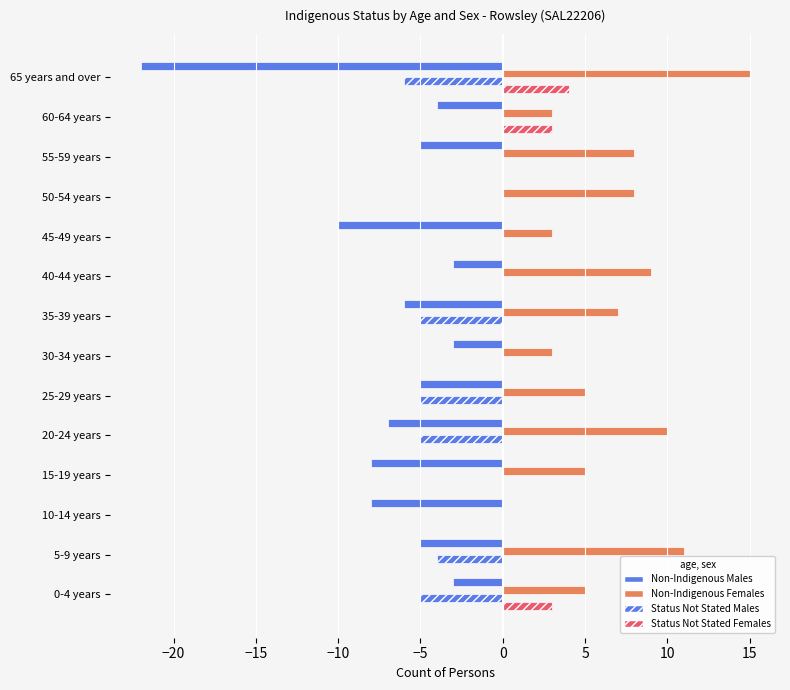

What is the sum of all Status Not Stated Females values?

10